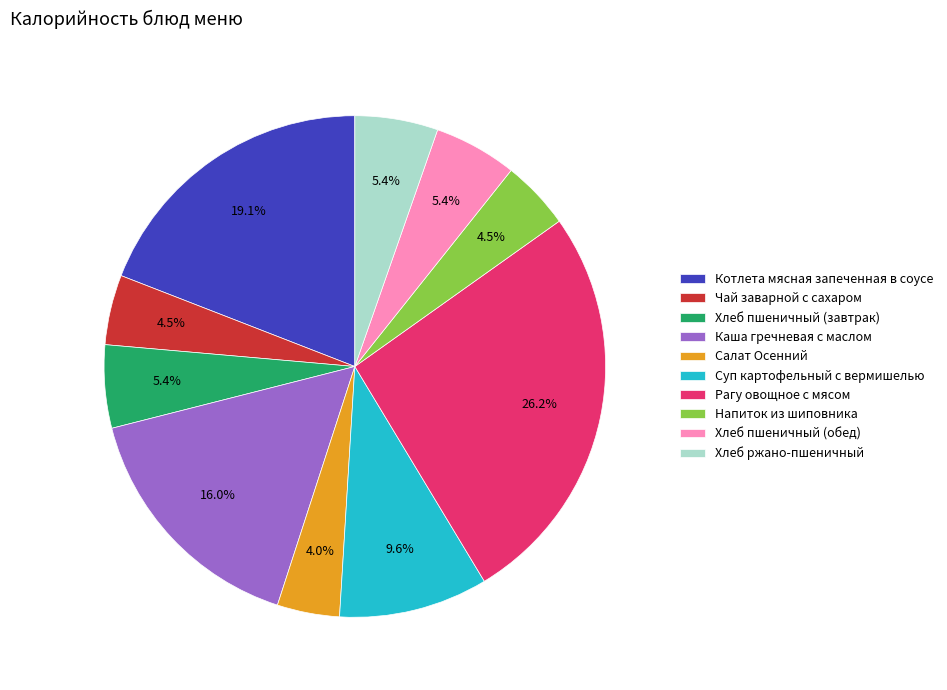

How many slices are in this pie chart?

10